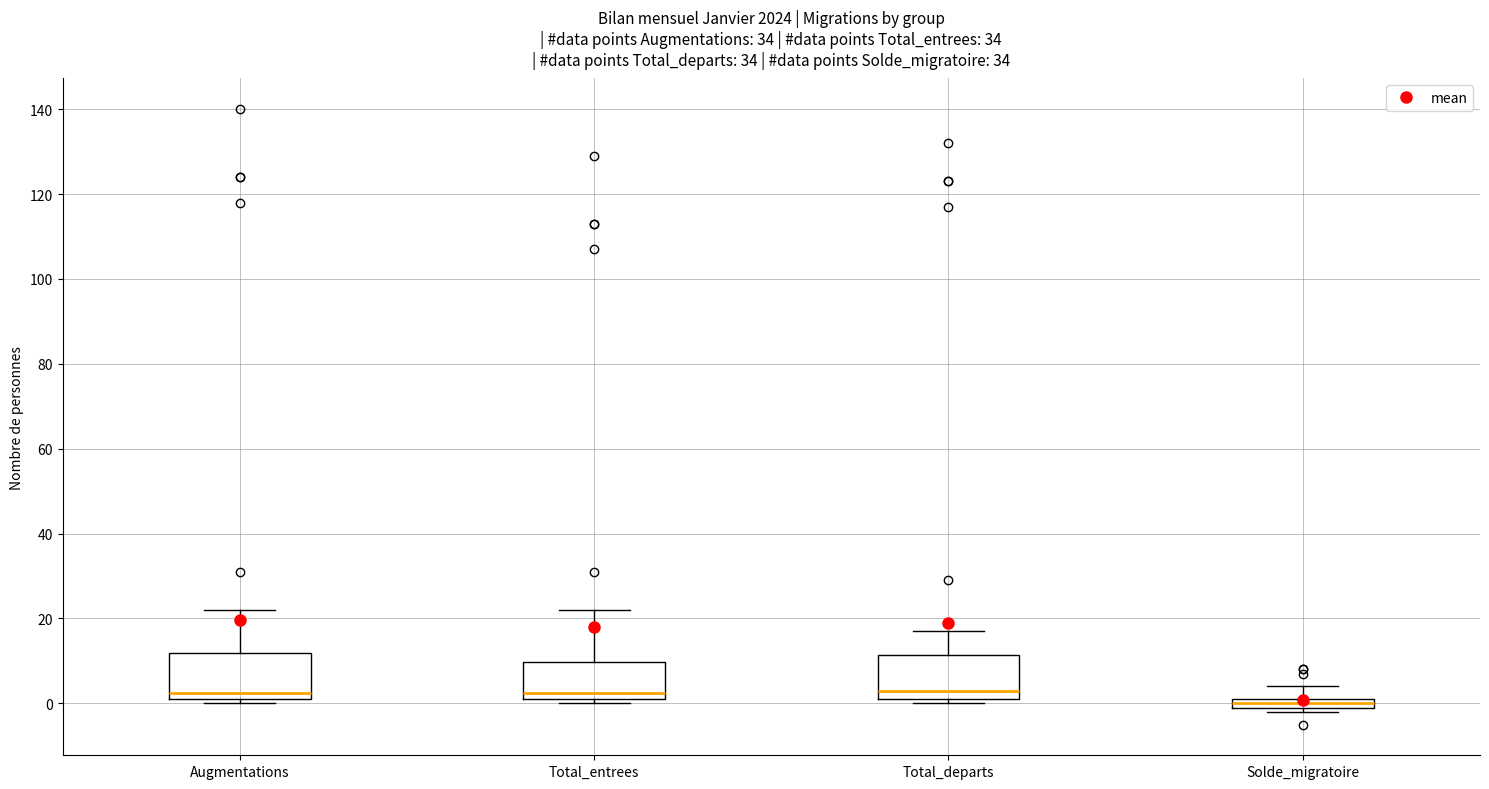

Where is the upper edge of the box for Augmentations on the y-axis? The values are not printed on the chart, so give them approximately, as read against the axis.

12